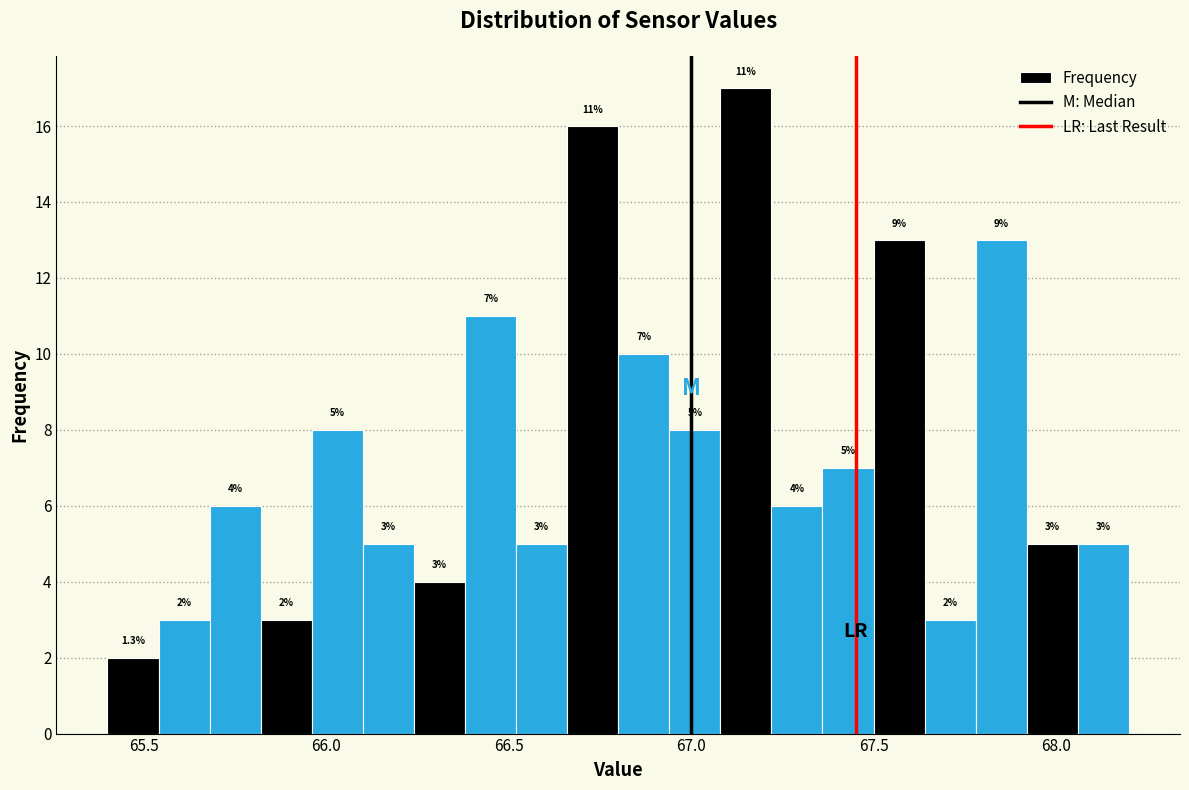

Around what value on the x-axis is the tallest bar? Give the approximate position of its centre, as read against the axis.

67.15